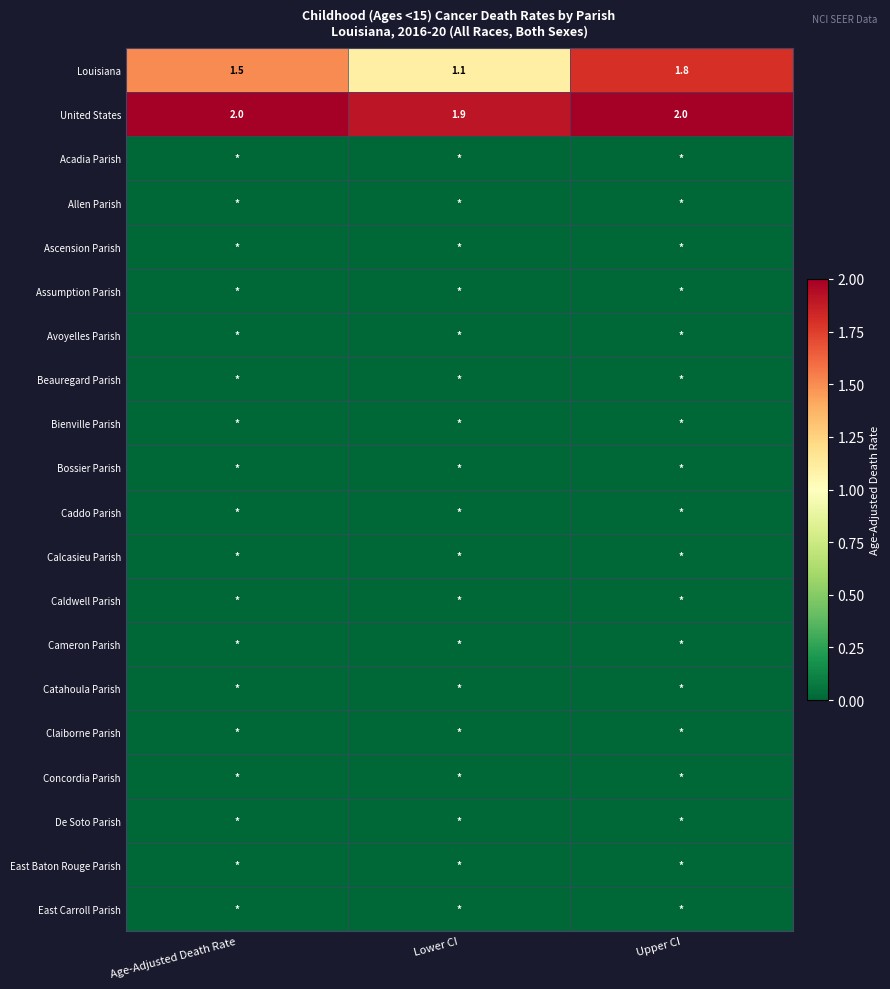

At which category is the sum across all series the highest?

Upper CI